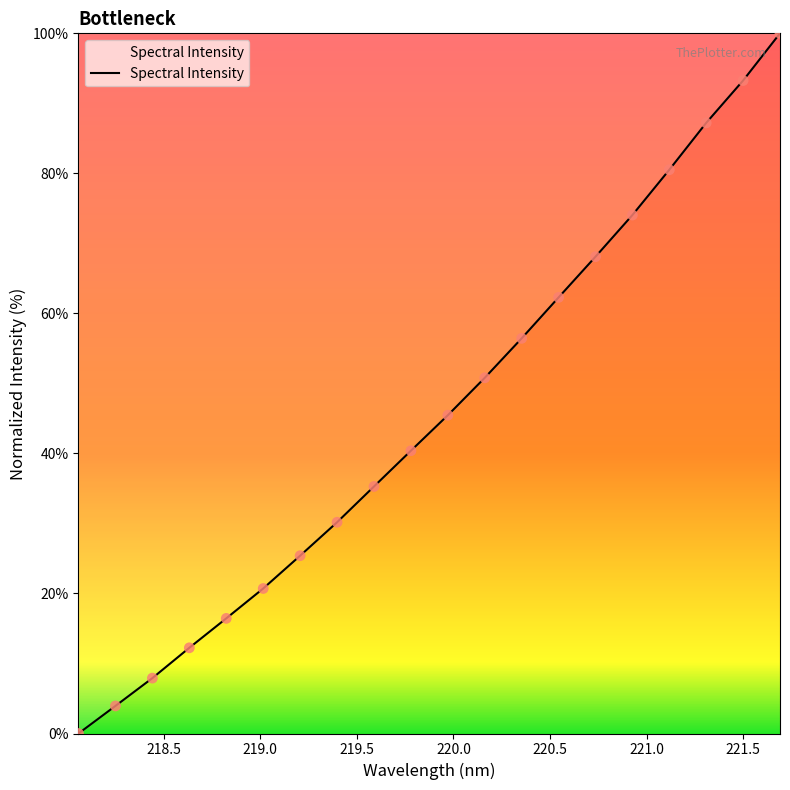

What is the difference between the maximum and minimum values?

100.0